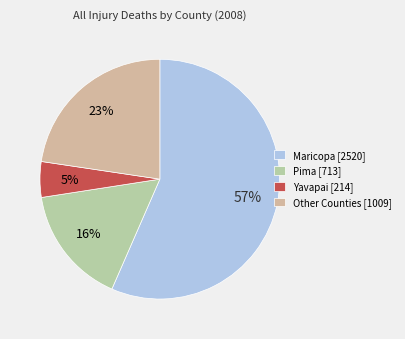

Rank the categories by value from lowest to highest.

Yavapai [214], Pima [713], Other Counties [1009], Maricopa [2520]